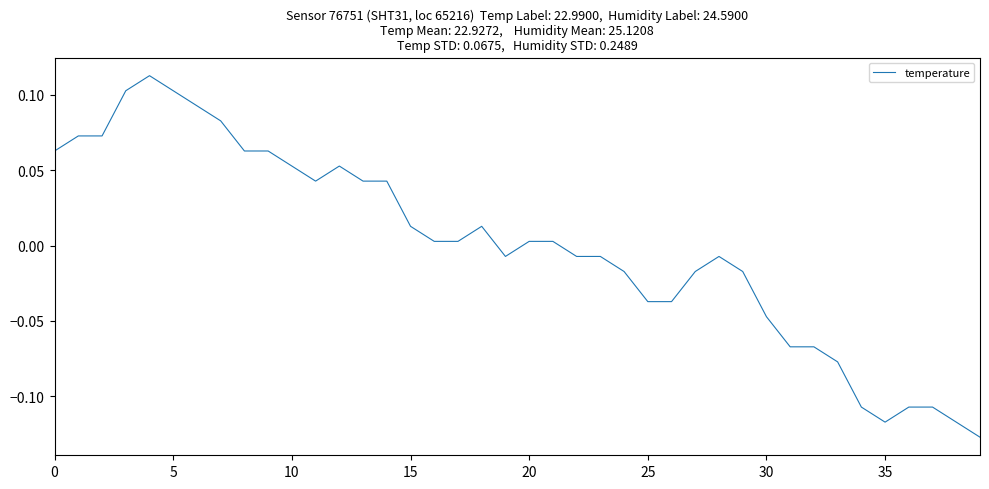

How many lines are shown in the chart?

1